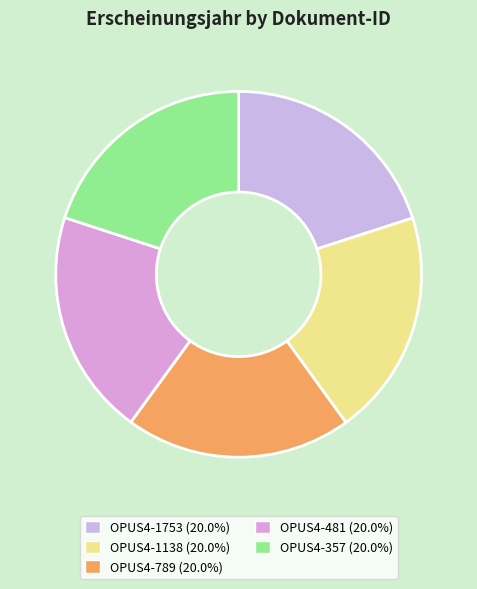

The OPUS4-481 slice represents 20% of the pie. True or false?

True